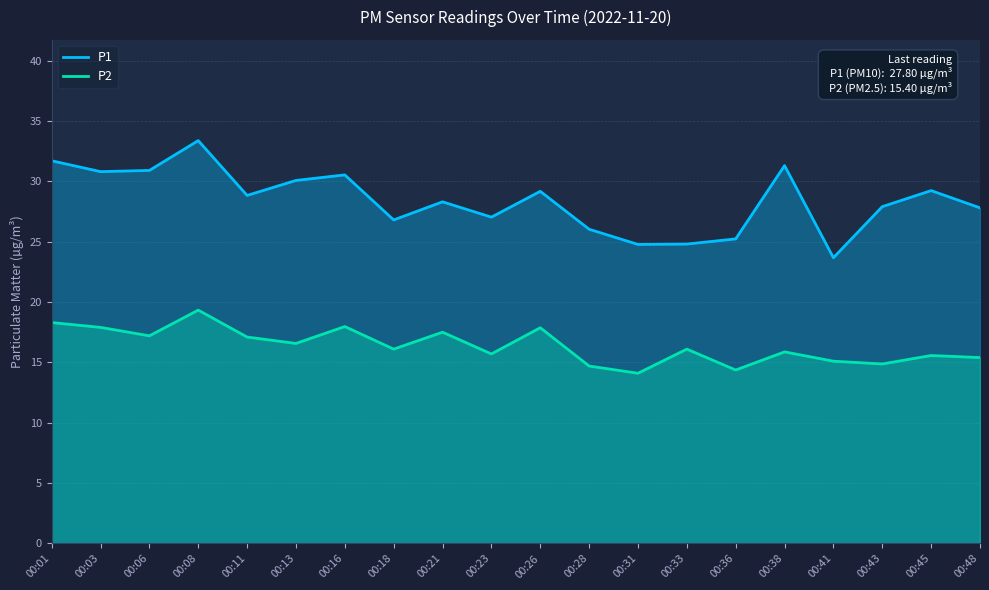

The value of P1 at 00:03 is 30.8. True or false?

True